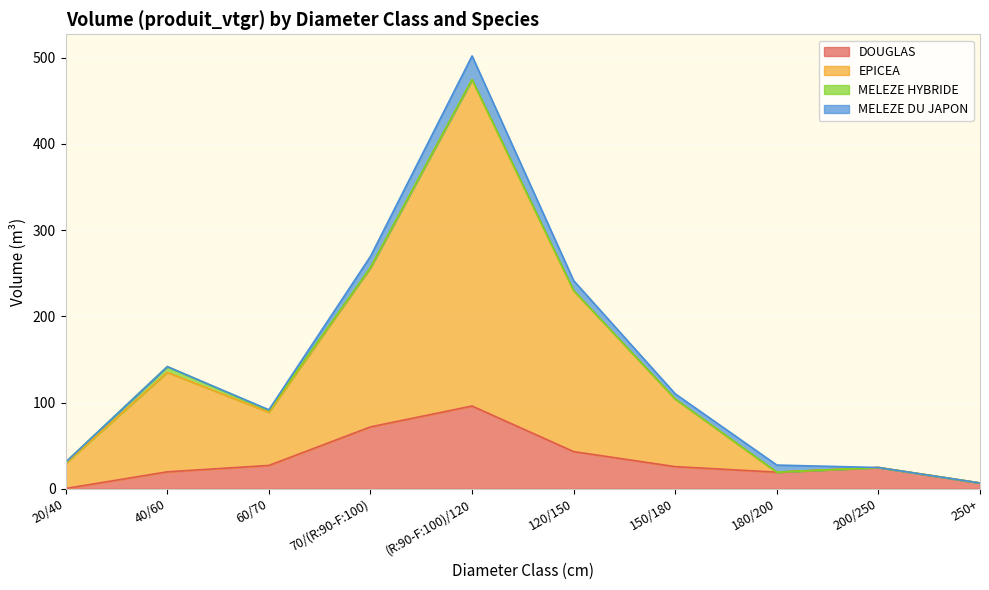

What are all the series names shown in the legend?

DOUGLAS, EPICEA, MELEZE HYBRIDE, MELEZE DU JAPON